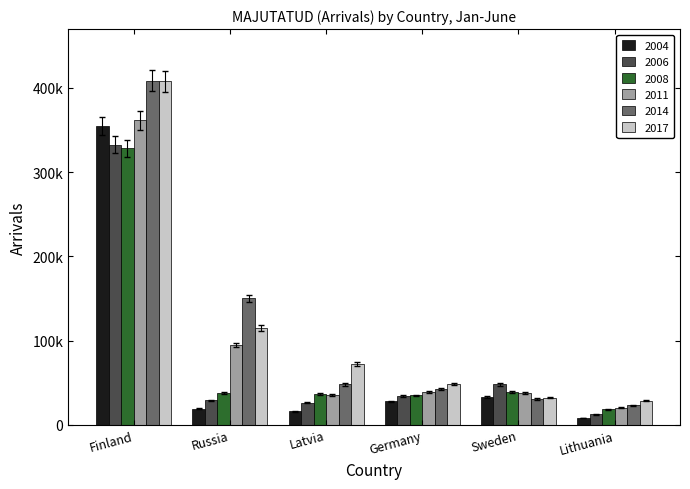

Does the chart contain stacked bars?

No